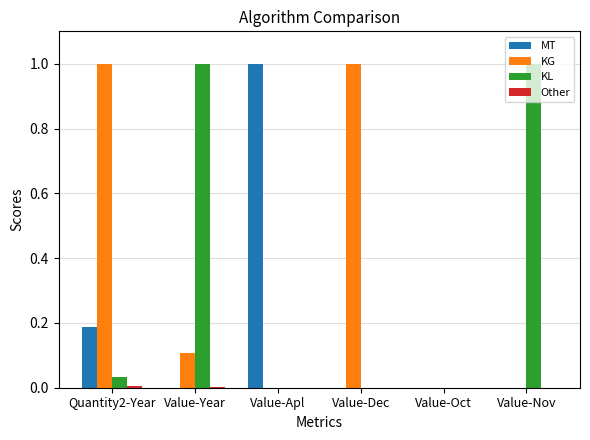

Does the chart contain stacked bars?

No